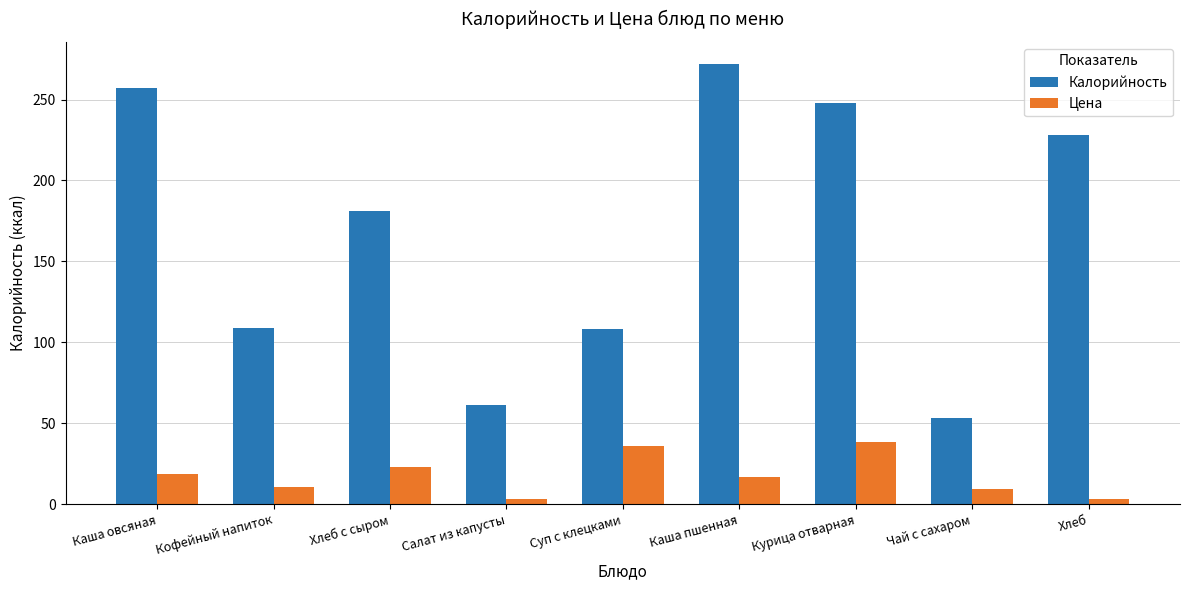

The value of Калорийность at Хлеб с сыром is 64.0. True or false?

False